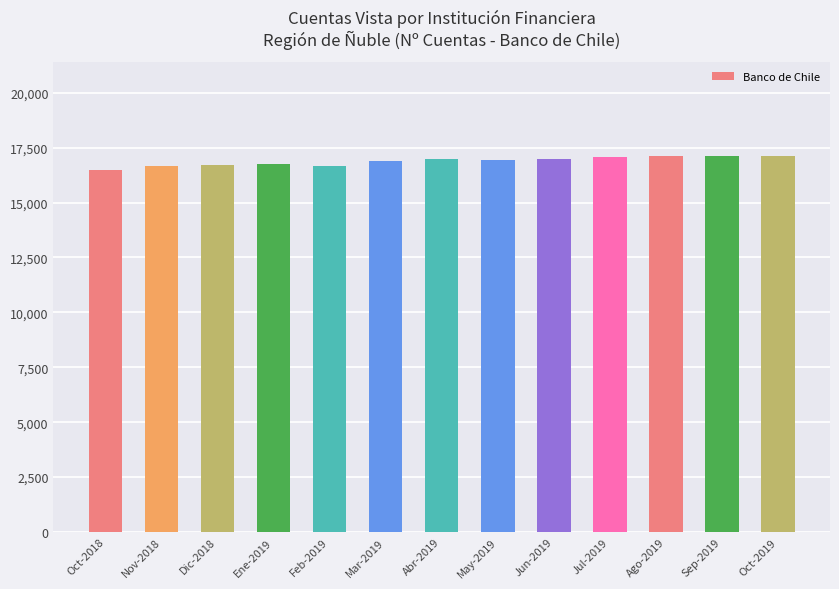

Approximately how many times larger is the value at Nov-2018 compared to Ene-2019?

1.0